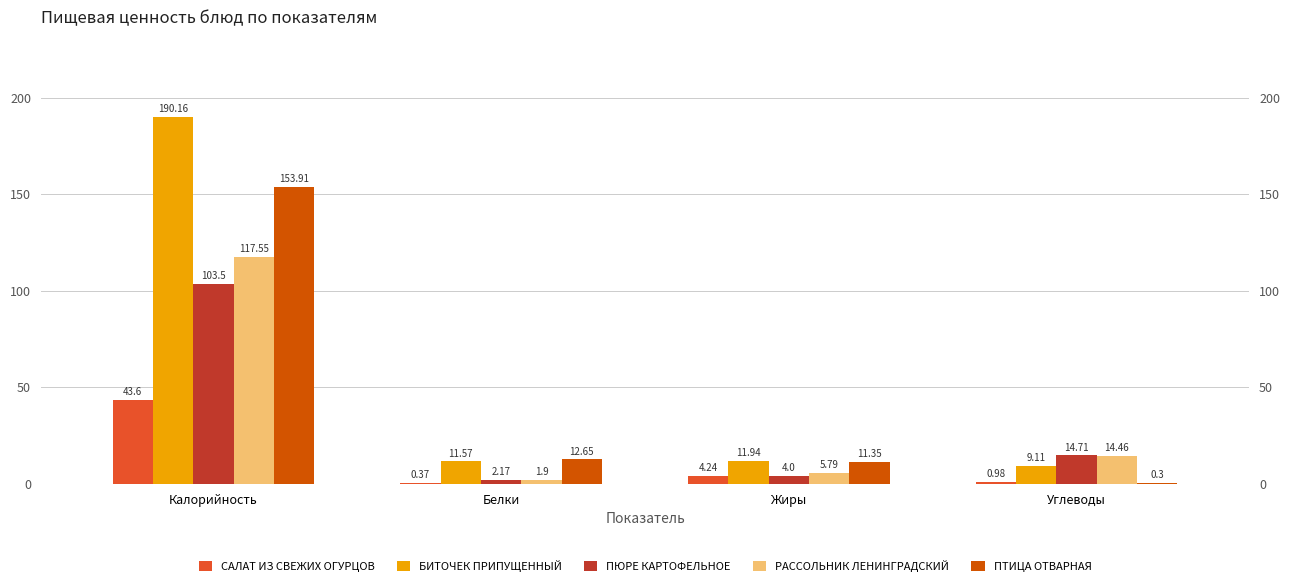

The РАССОЛЬНИК ЛЕНИНГРАДСКИЙ series shows 117.5 at Калорийность. True or false?

True